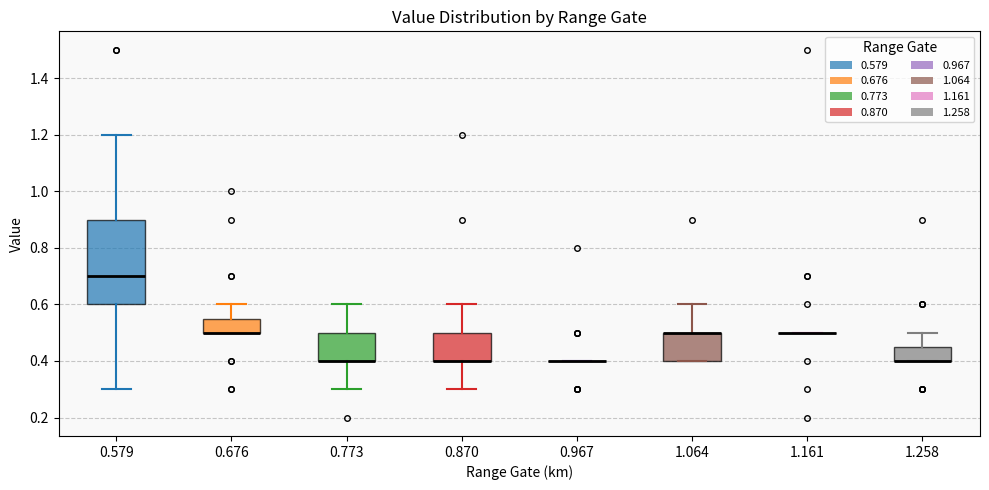

Which box is the tallest, from its lower edge to its upper edge?

0.579